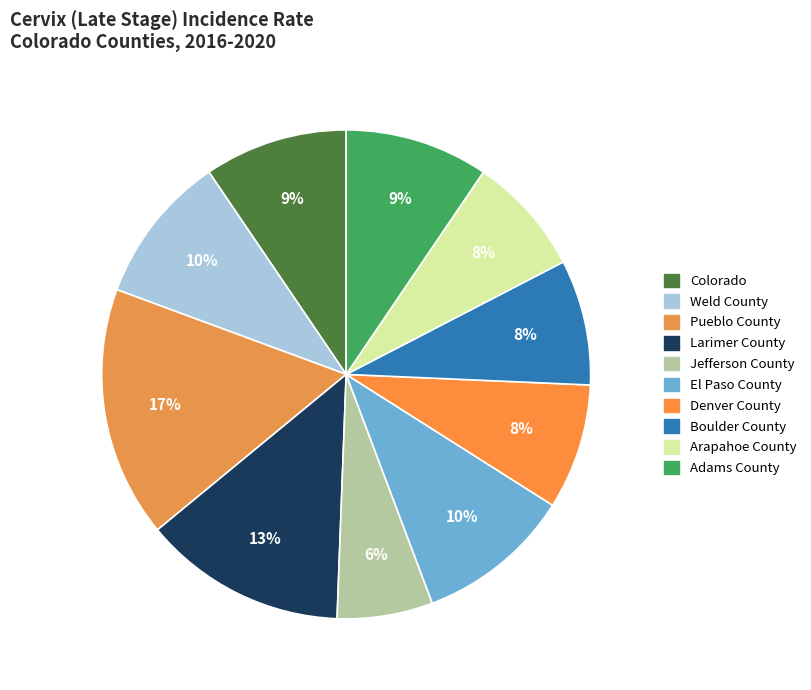

What percentage is the El Paso County slice, to the nearest percent?

10%